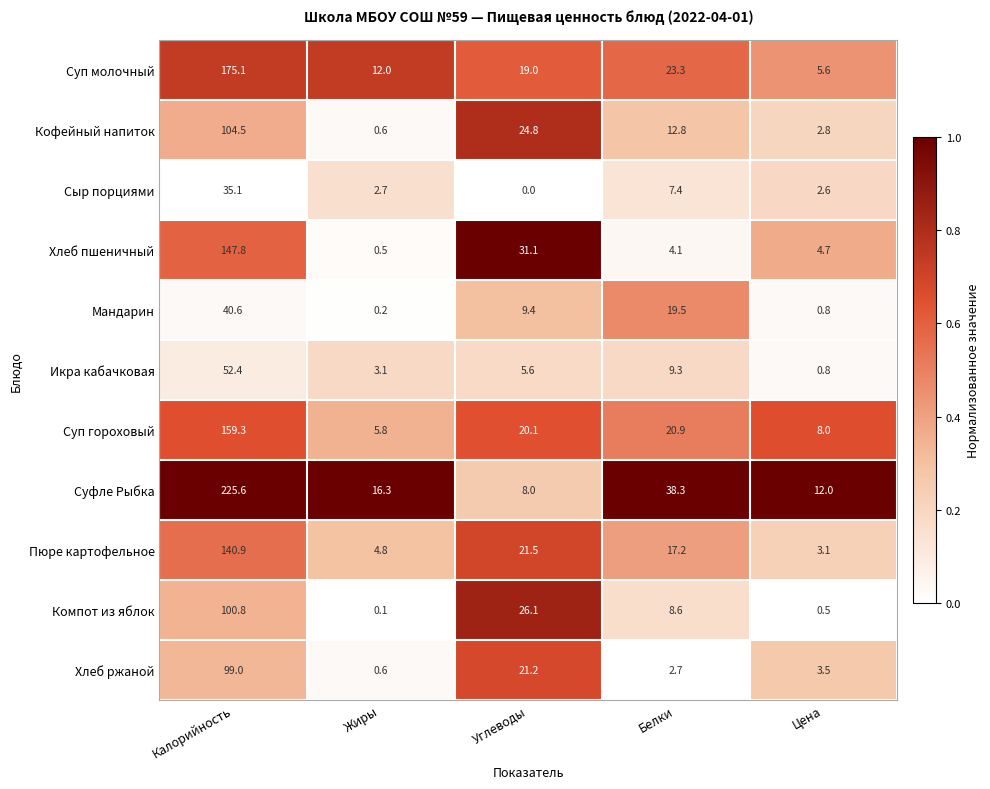

Which series changed the most between Калорийность and Углеводы?

Суфле Рыбка